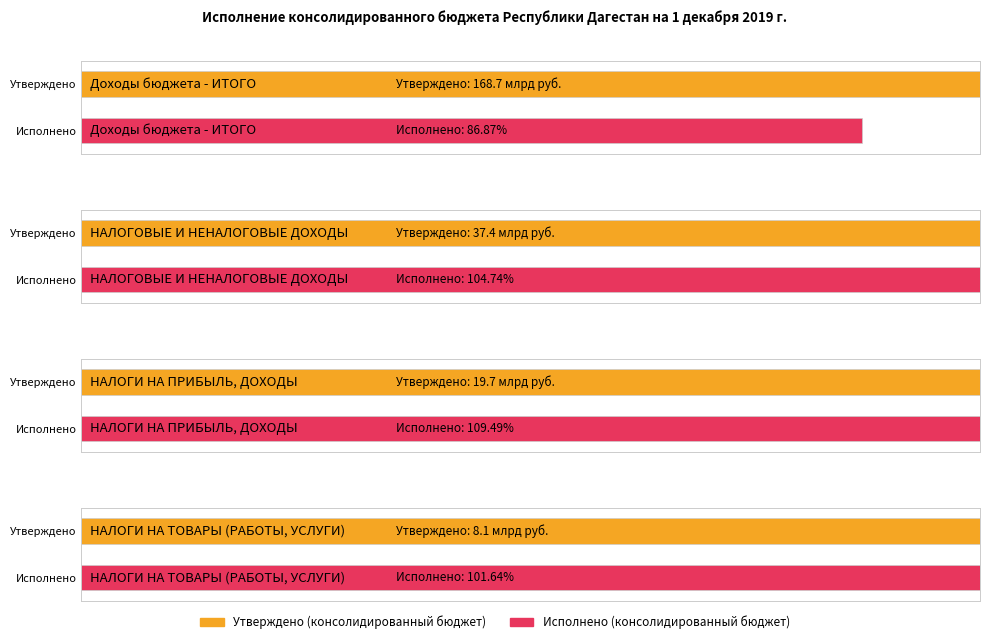

What is the minimum value shown in the chart?

8149254138.3